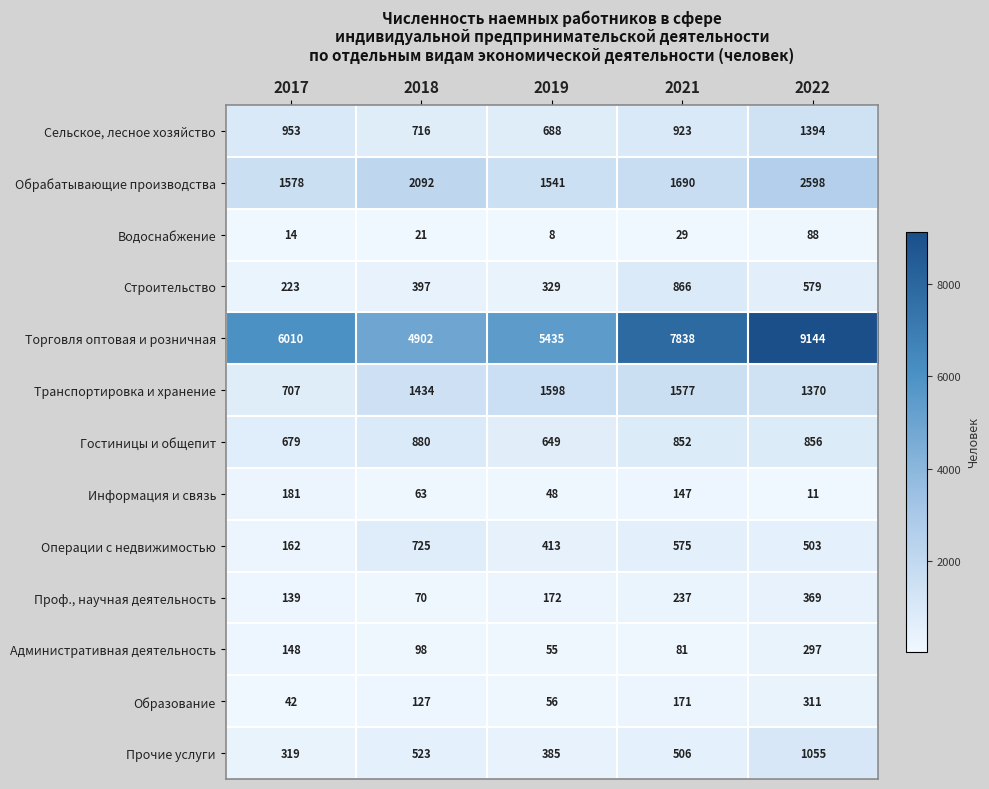

What is the total value across all series at 2017?

11155